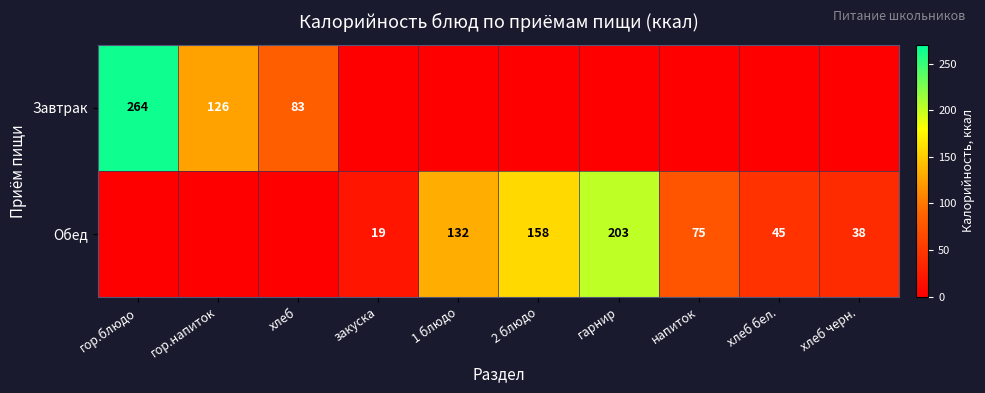

True or false: Обед has a value of 227 at 1 блюдо.

False